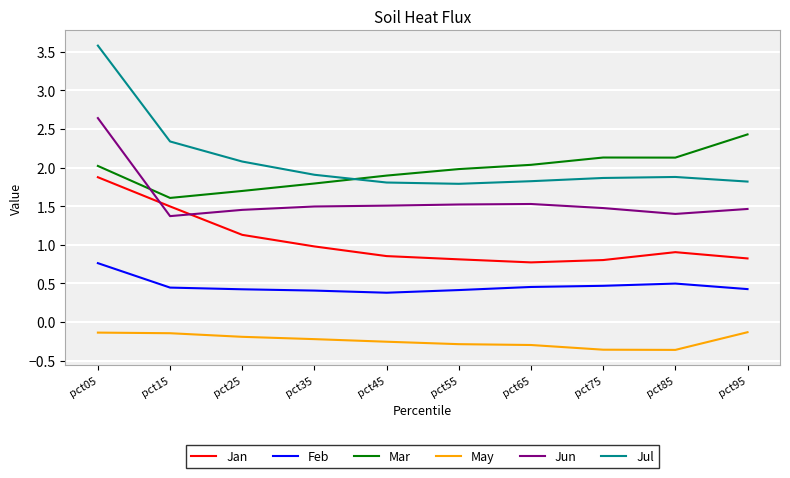

True or false: Jan and Jul cross at least once.

False